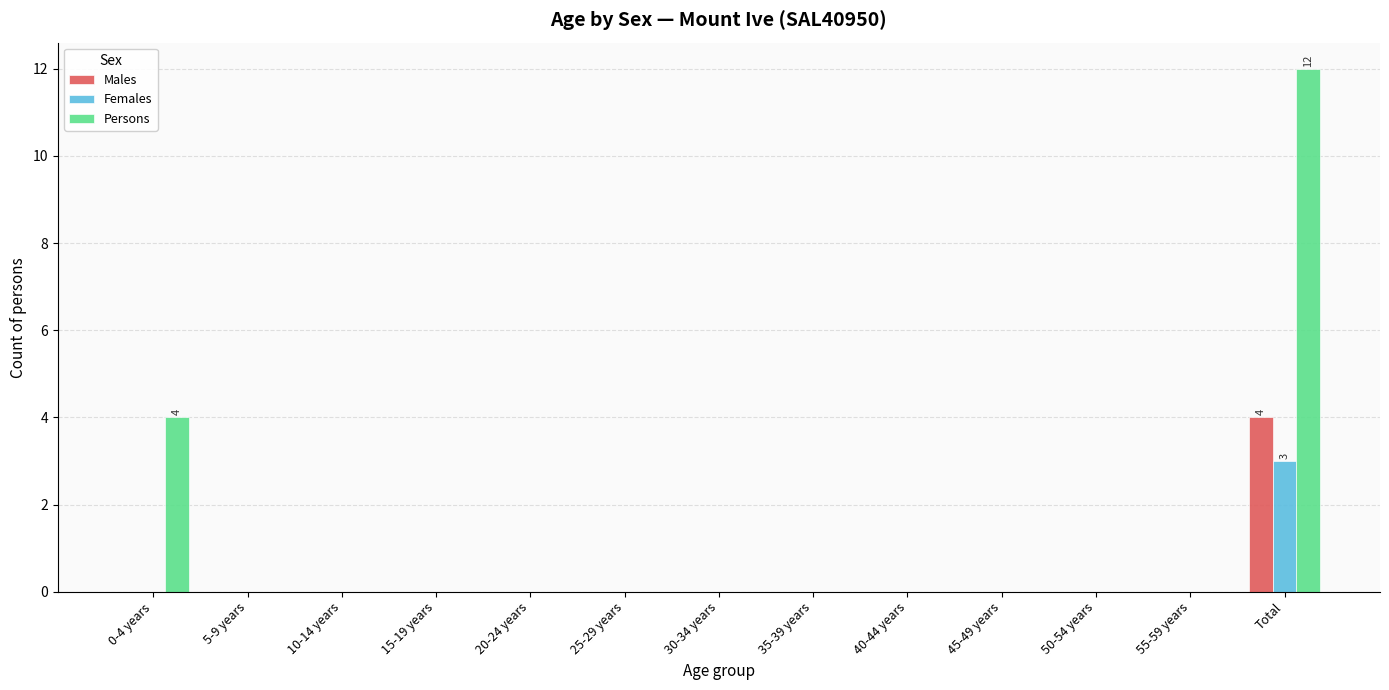

At which label is Persons closest to 6?

0-4 years